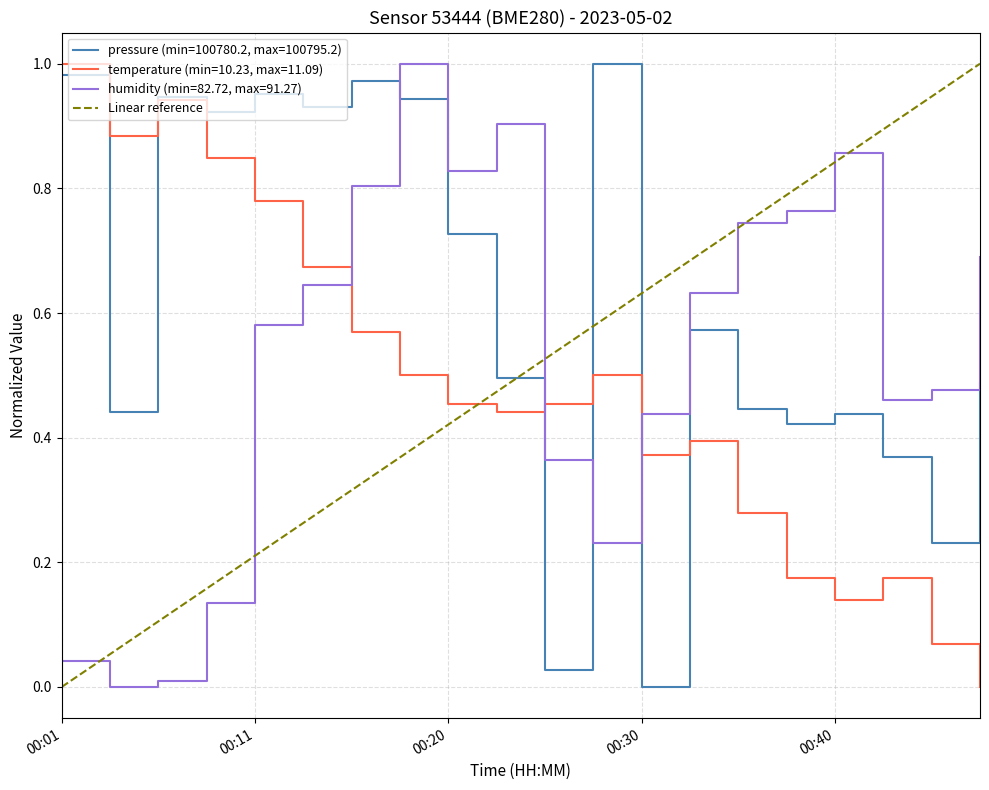

The value of humidity (min=82.72, max=91.27) at 00:11 is 0.8. True or false?

False